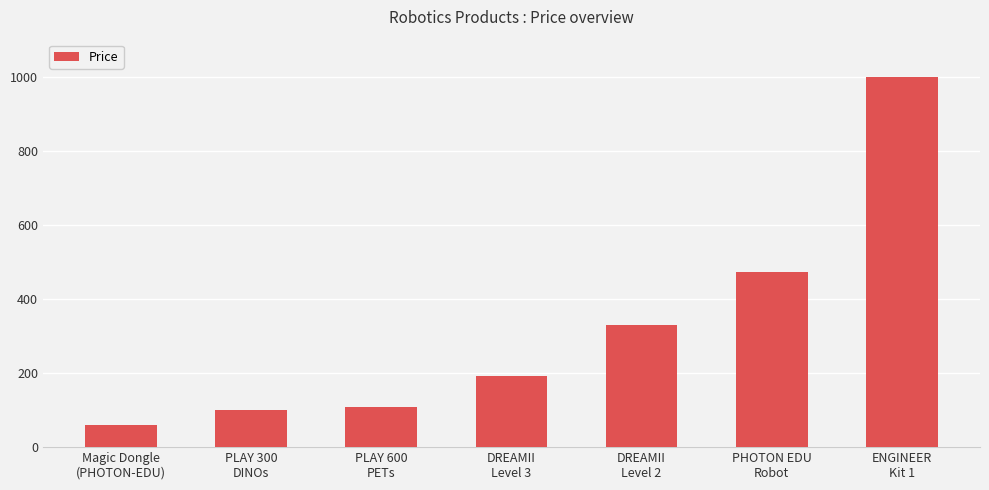

Between ENGINEER
Kit 1 and PLAY 600
PETs, which is larger?

ENGINEER
Kit 1